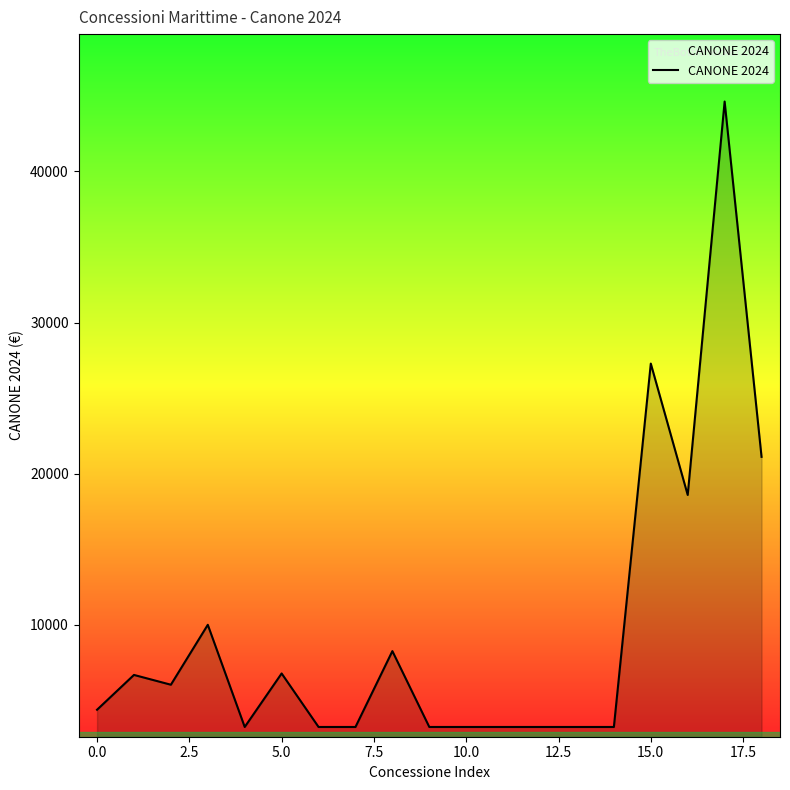

What is the difference between the maximum and minimum values?

41402.8